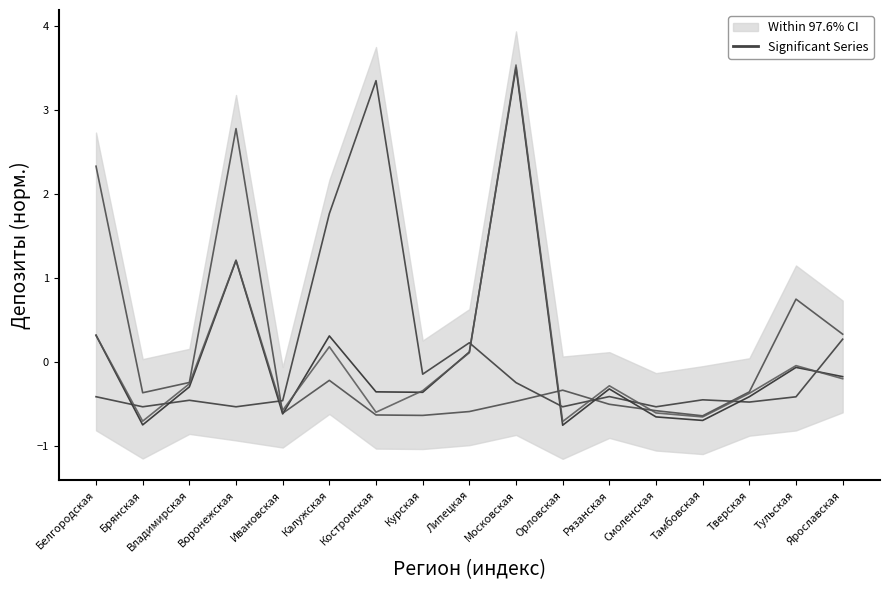

Is the value of кредитными организациями других регионов (привлеч.) at Курская greater than the value of кредитными организациями других регионов (размещ.) at Рязанская?

No